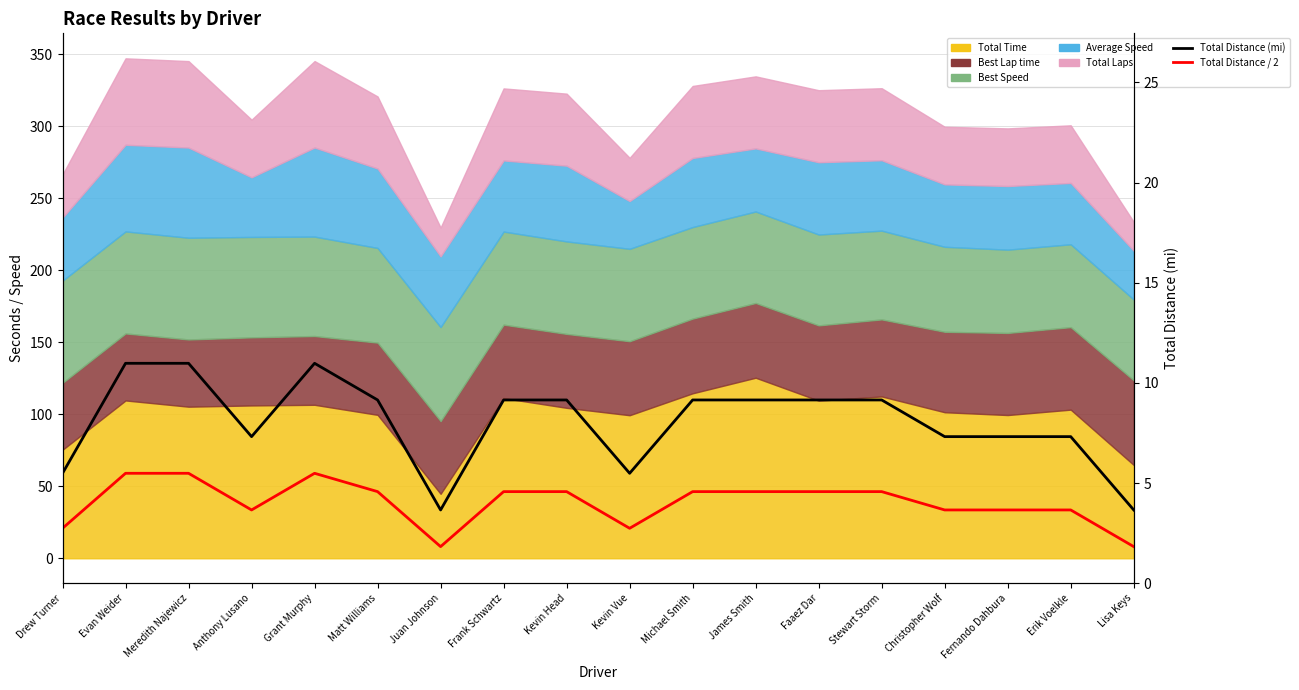

Is the value of Total Distance / 2 at Lisa Keys greater than the value of Total Distance (mi) at Drew Turner?

No